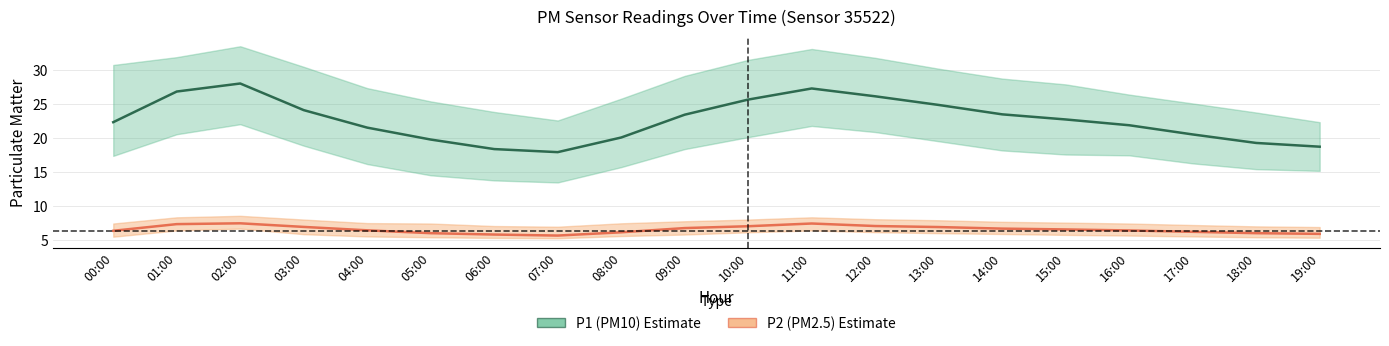

What is the label of the 11th point from the right?

09:00